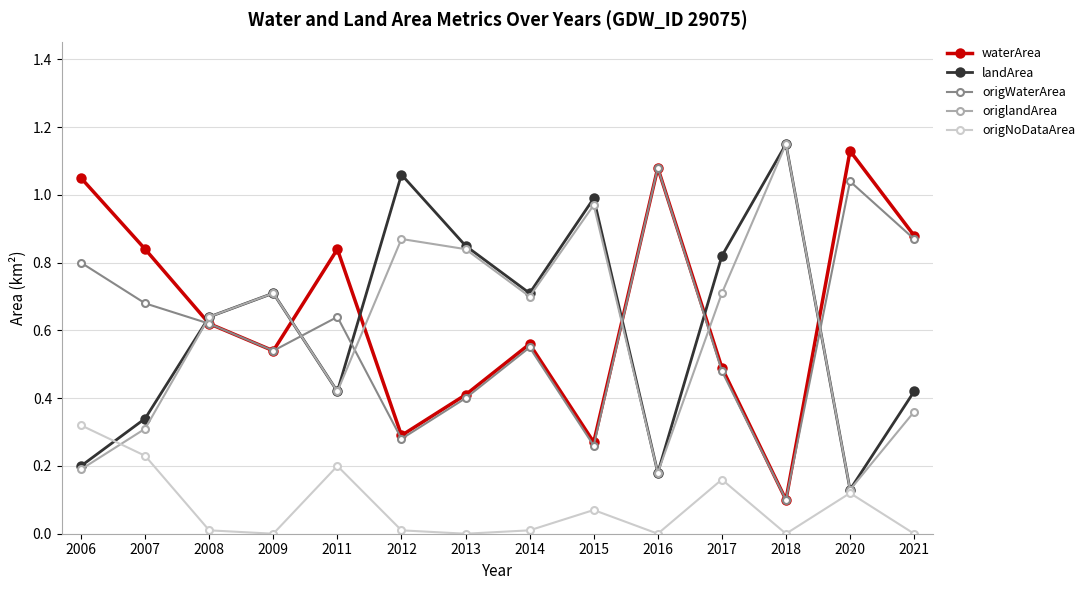

How many categories are shown in the chart?

14